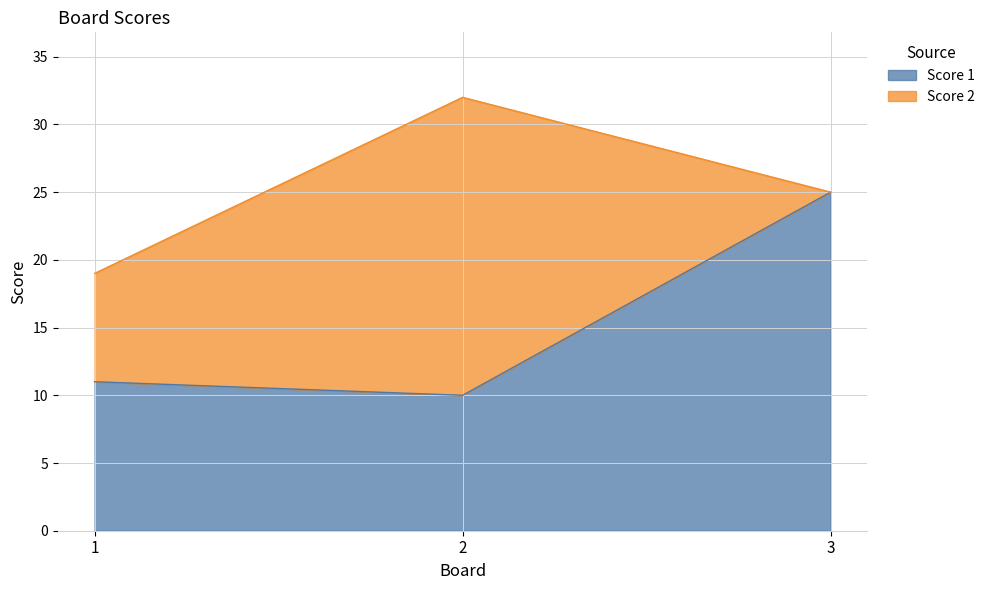

What is the total value across all series at 2?

32